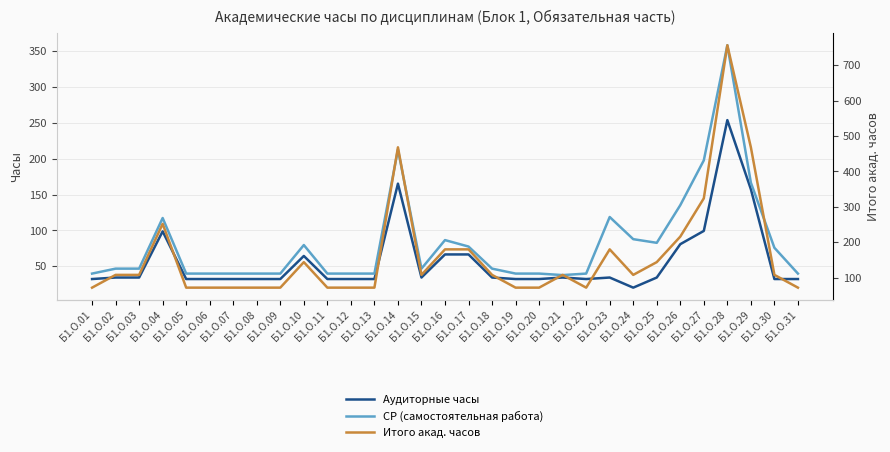

At which label does СР (самостоятельная работа) first exceed 46?

Б1.О.02